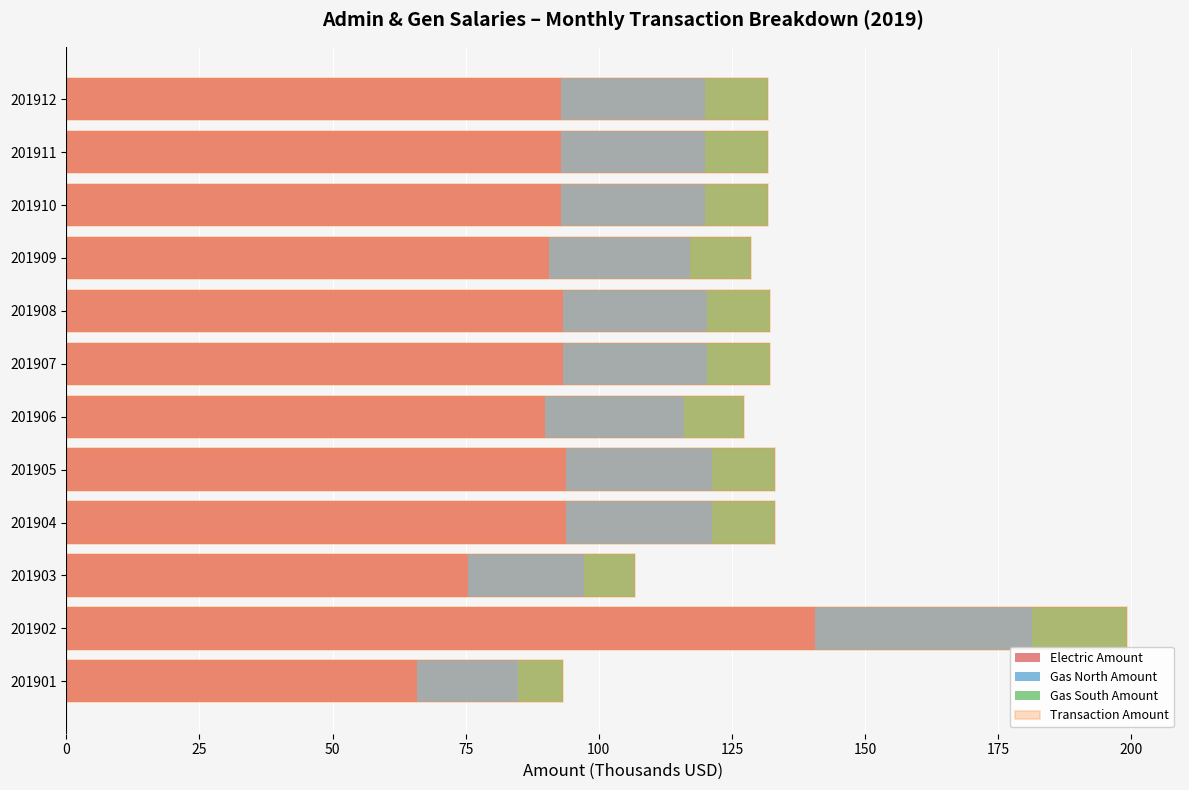

Which has a higher value, 201908 or 201905?

201905